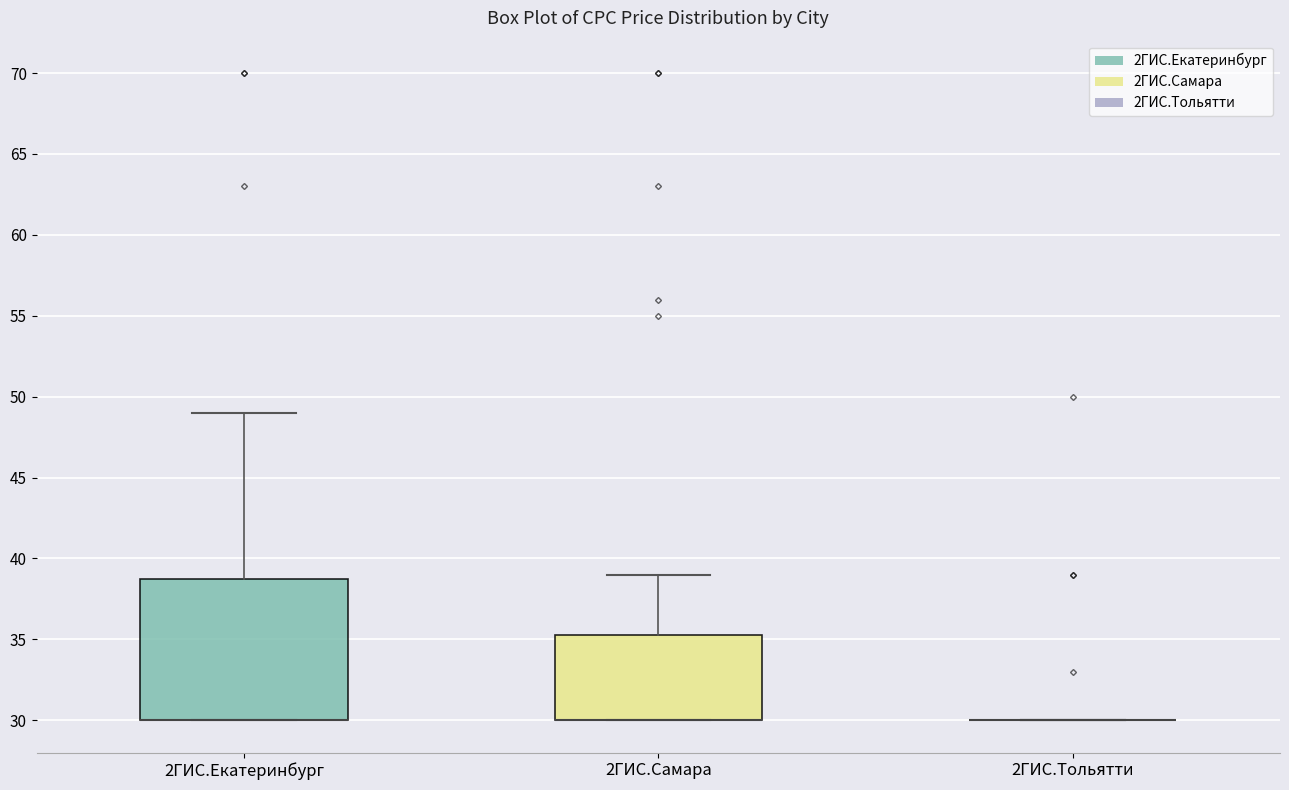

Which box is the tallest, from its lower edge to its upper edge?

2ГИС.Екатеринбург